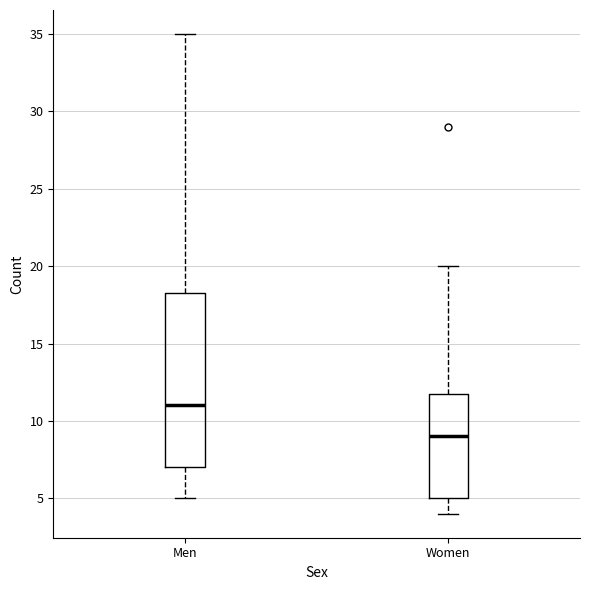

Reading left to right, transcribe this box plot: for each box, give where its median line is, the range the box spans, and where its two whiskers end, as read against the y-axis. The values are not printed on the chart, so give them approximately, as read against the axis.

Men: median 11.0, box 7.0 to 18.5, whiskers 5.0 to 35.0
Women: median 9.0, box 5.0 to 12.0, whiskers 4.0 to 20.0